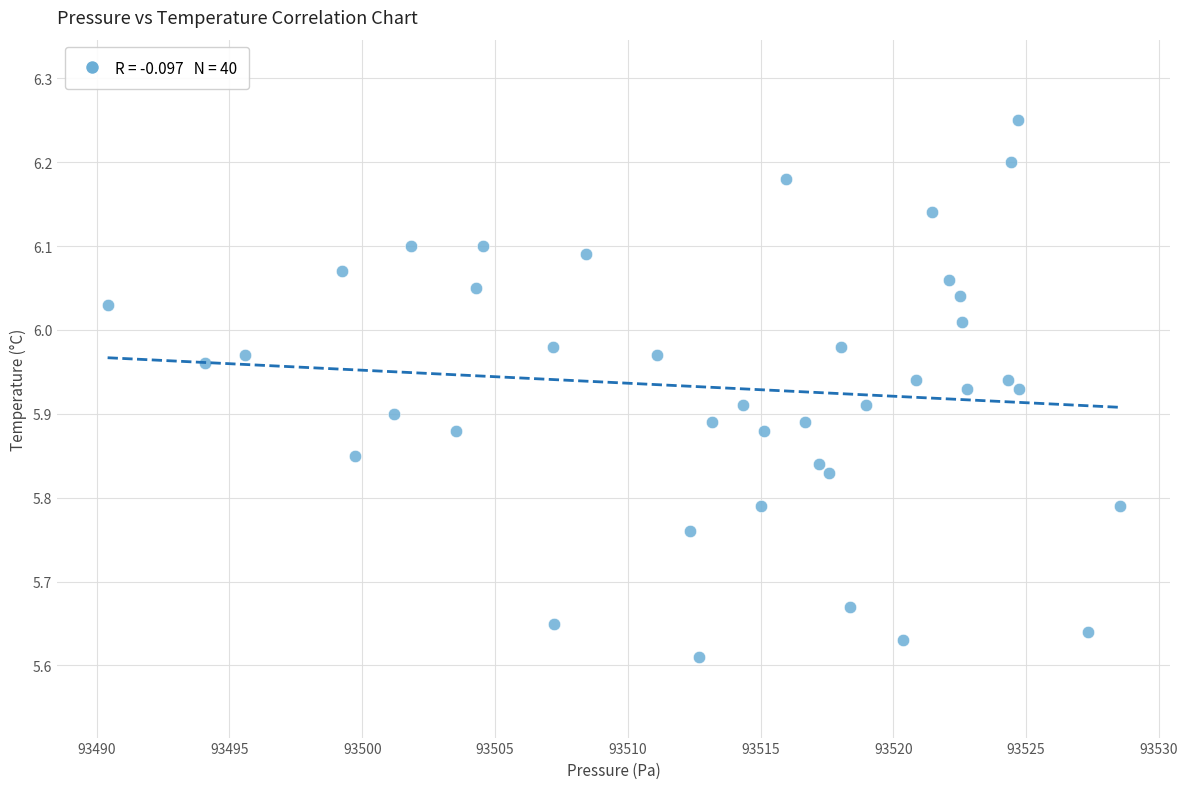

What is the range of Y values (max minus min)?

0.6